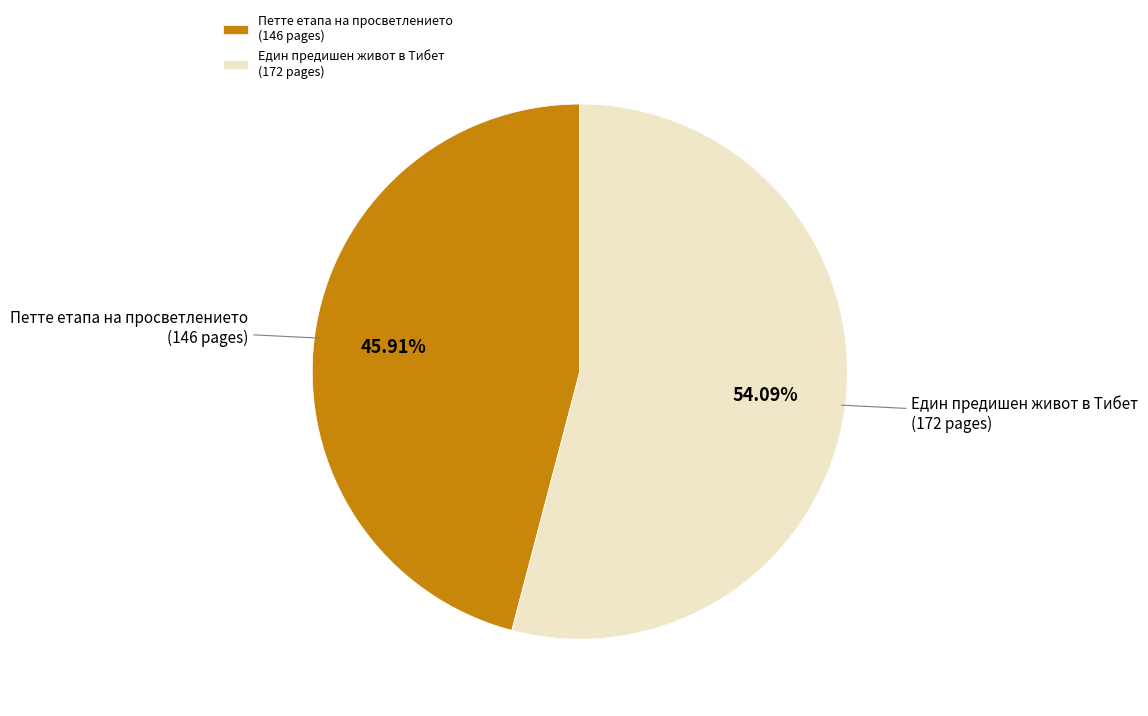

Which category has the biggest portion of the pie?

Един предишен живот в Тибет (172 pages)